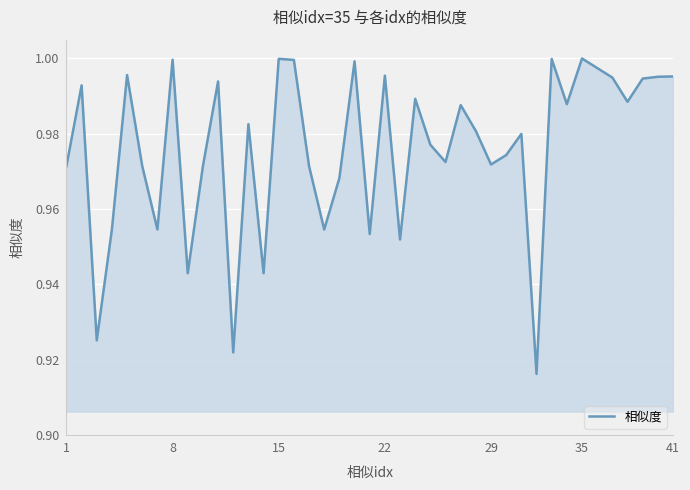

Does the chart have visible grid lines?

Yes